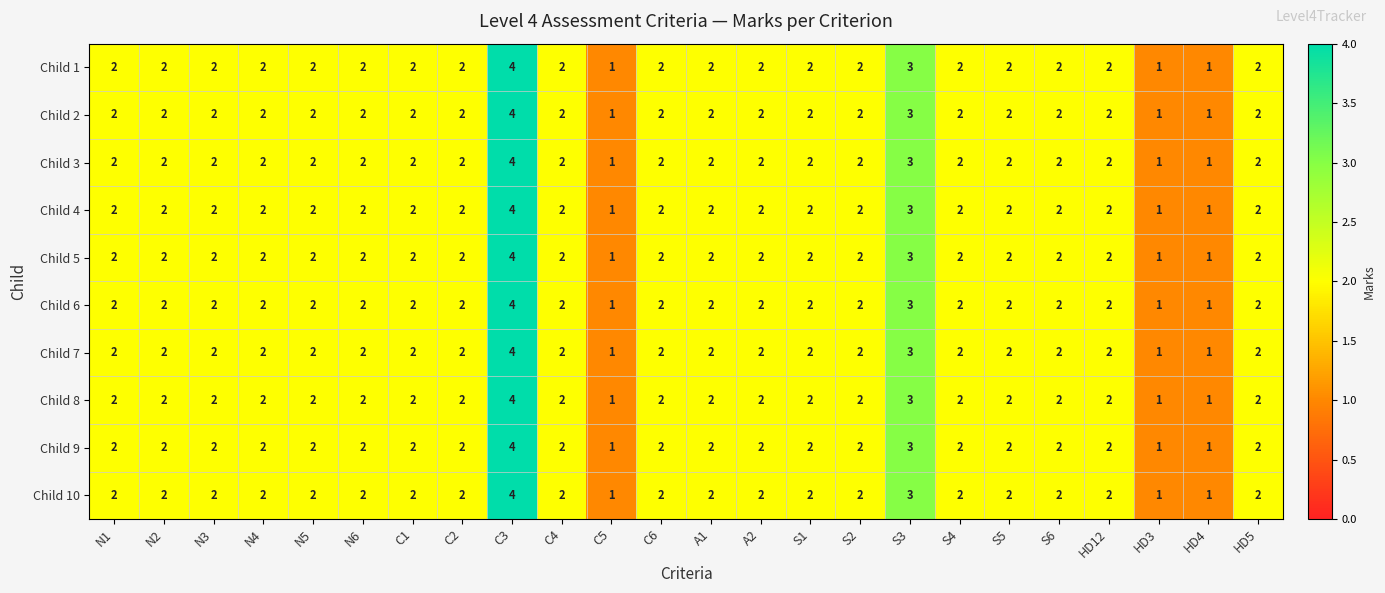

Which label corresponds to the largest value in the chart?

C3